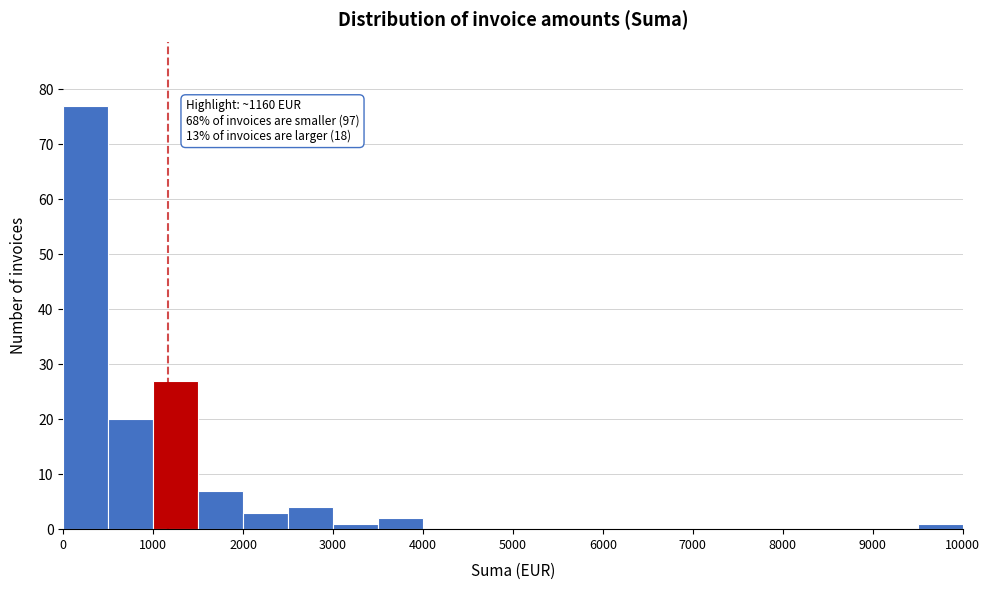

Which range on the x-axis has the tallest bar?

0 to 500